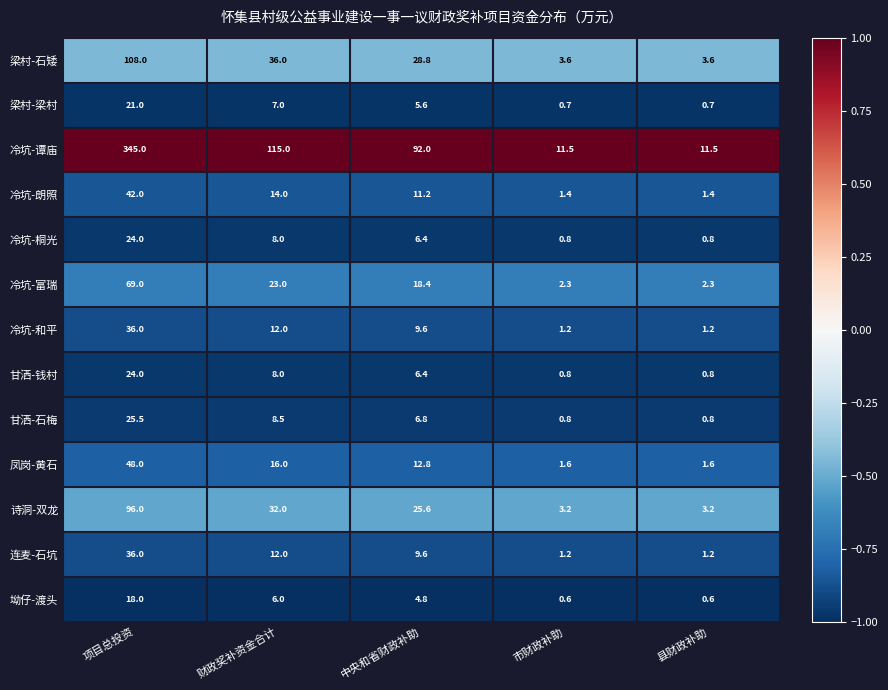

What is the total value across all series at 中央和省财政补助?

238.0